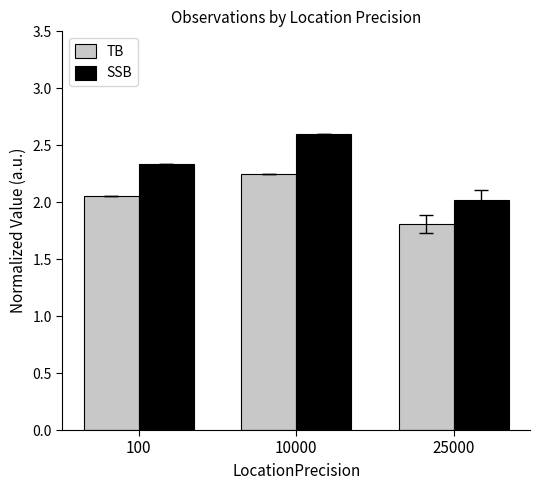

List the labels in order of SSB value, smallest first.

25000, 100, 10000